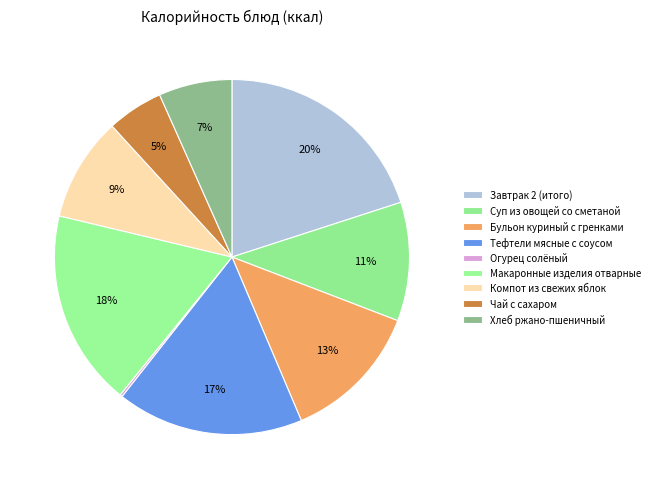

Combined, do Тефтели мясные с соусом and Огурец солёный account for over 50%?

No